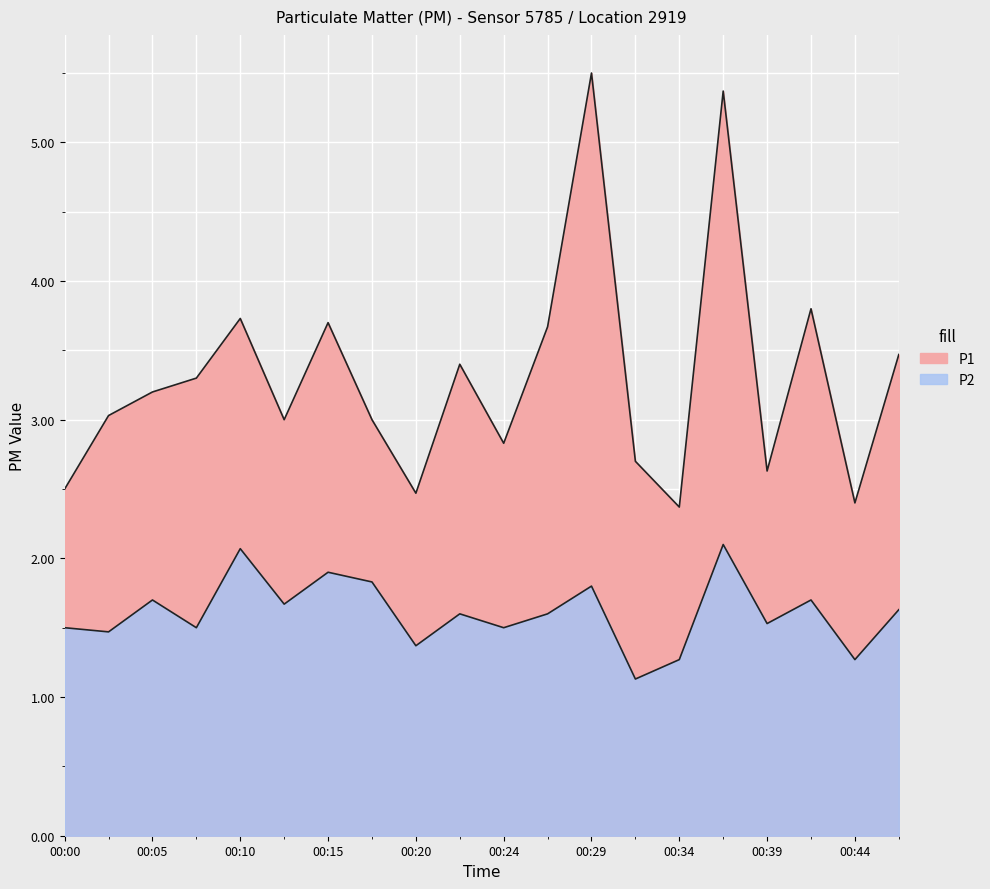

What is the smallest value displayed?

1.1